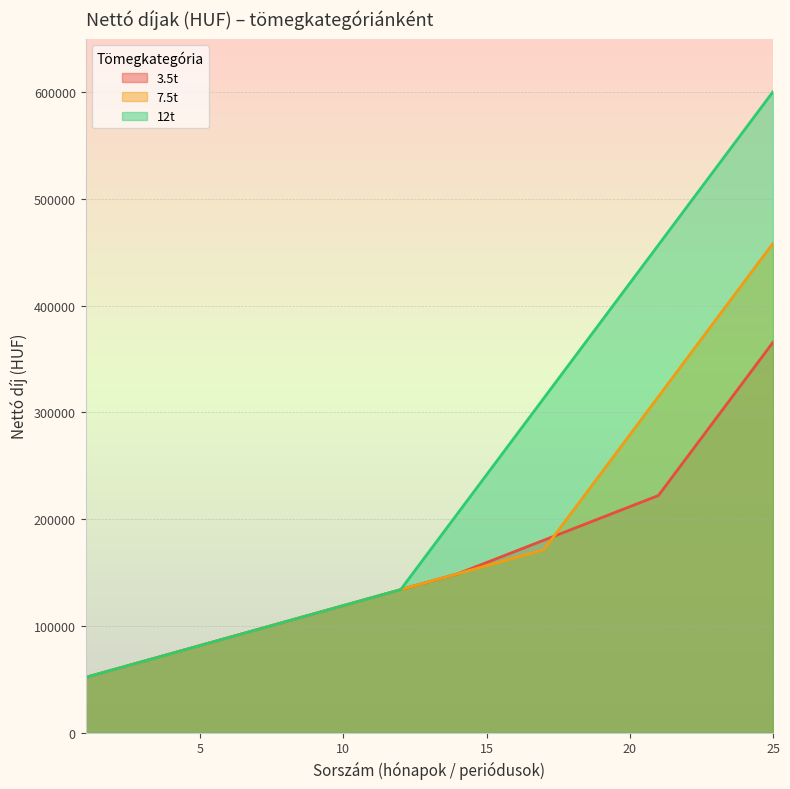

What are all the series names shown in the legend?

3.5t, 7.5t, 12t